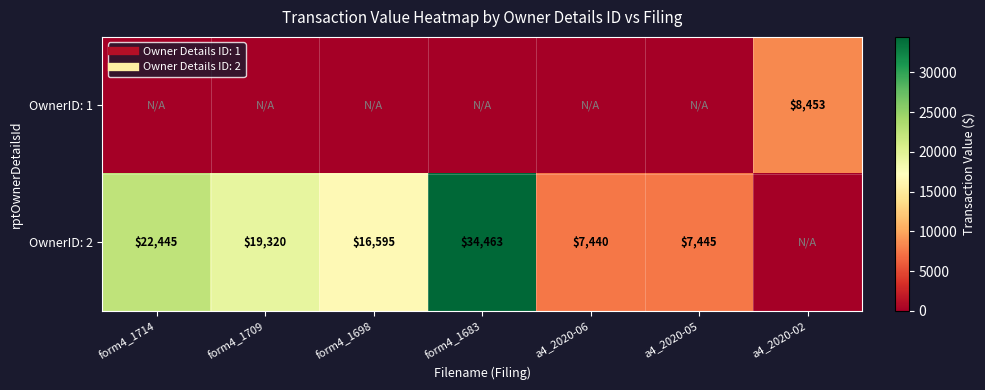

List the series in order of their overall mean, lowest first.

OwnerID: 1, OwnerID: 2